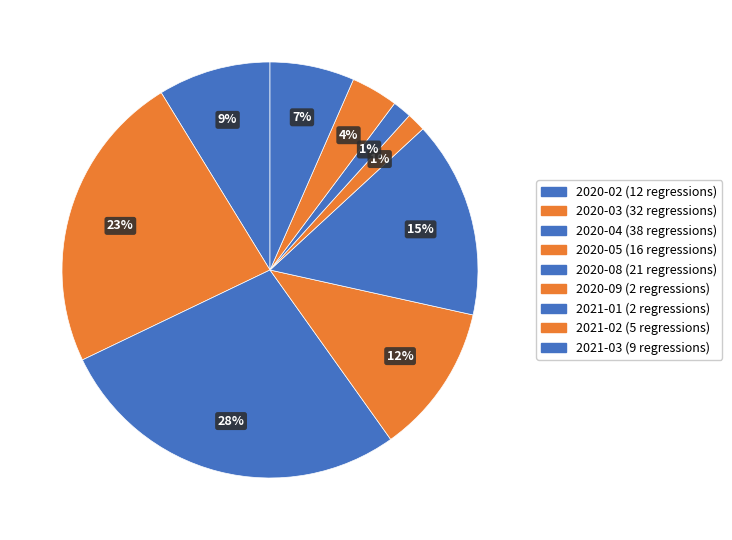

To the nearest percent, what is the difference between the 2020-04 and 2021-01 slice percentages?

26%